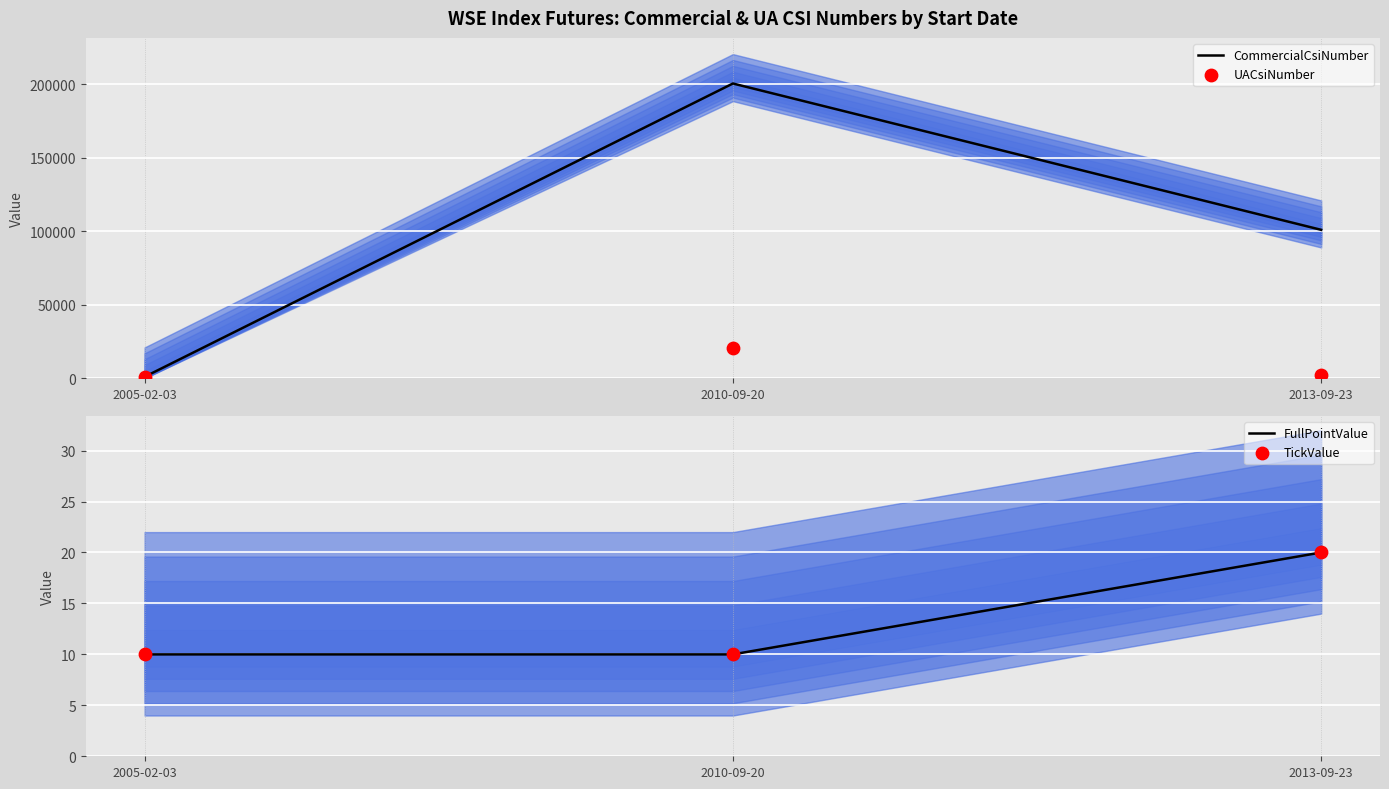

Which series reaches the minimum Y coordinate?

FullPointValue